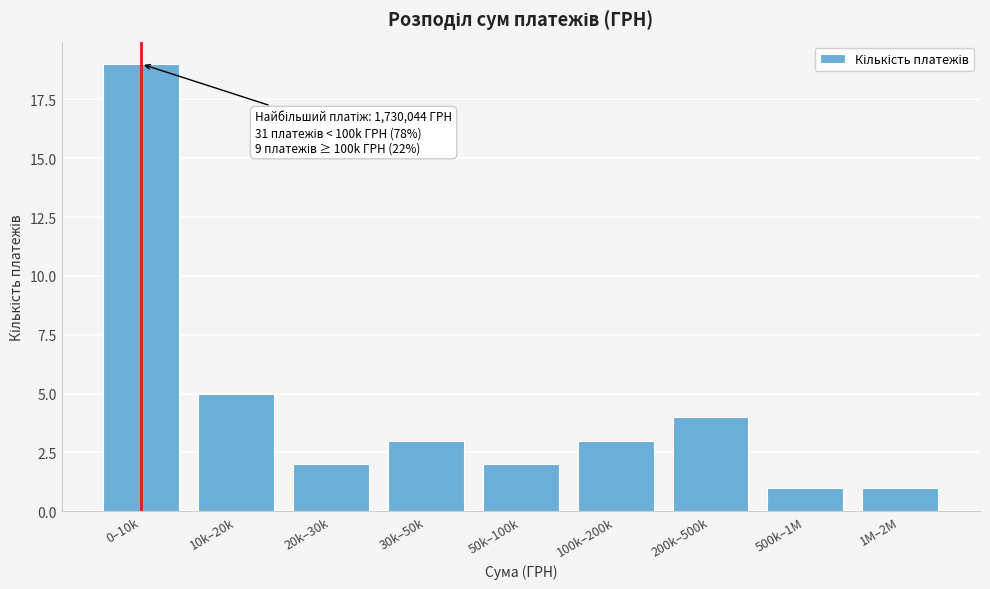

Reading left to right, what are all the values shown in this chart?

0–10k=19	10k–20k=5	20k–30k=2	30k–50k=3	50k–100k=2	100k–200k=3	200k–500k=4	500k–1M=1	1M–2M=1